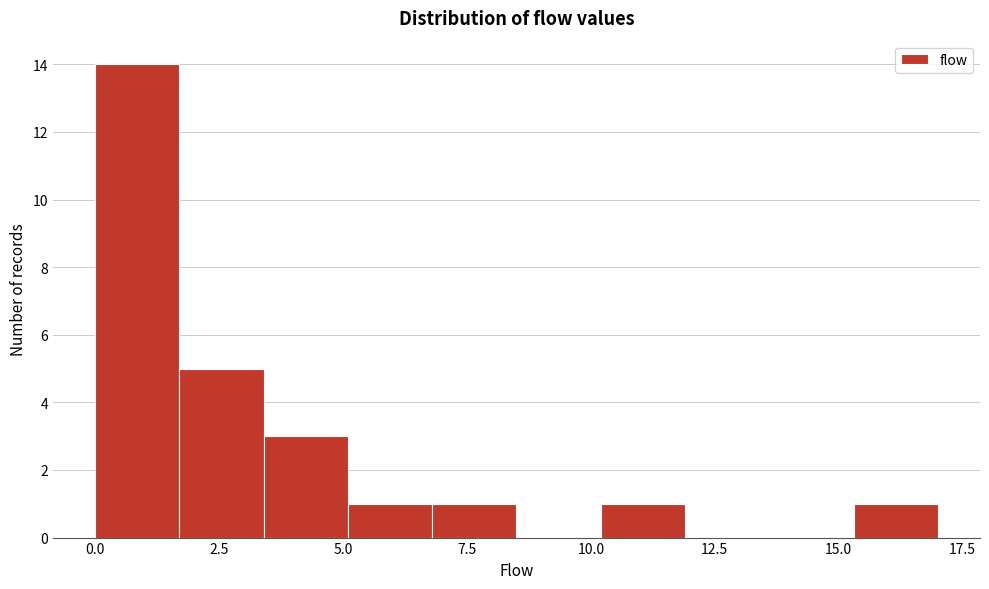

Read against the x-axis, roughly where is the centre of the tallest bar?

1.0